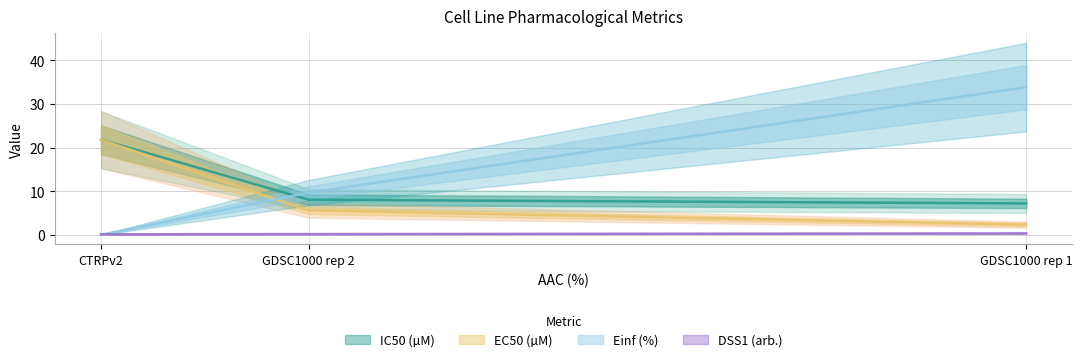

How many data points in Einf (%) are above 5?

2